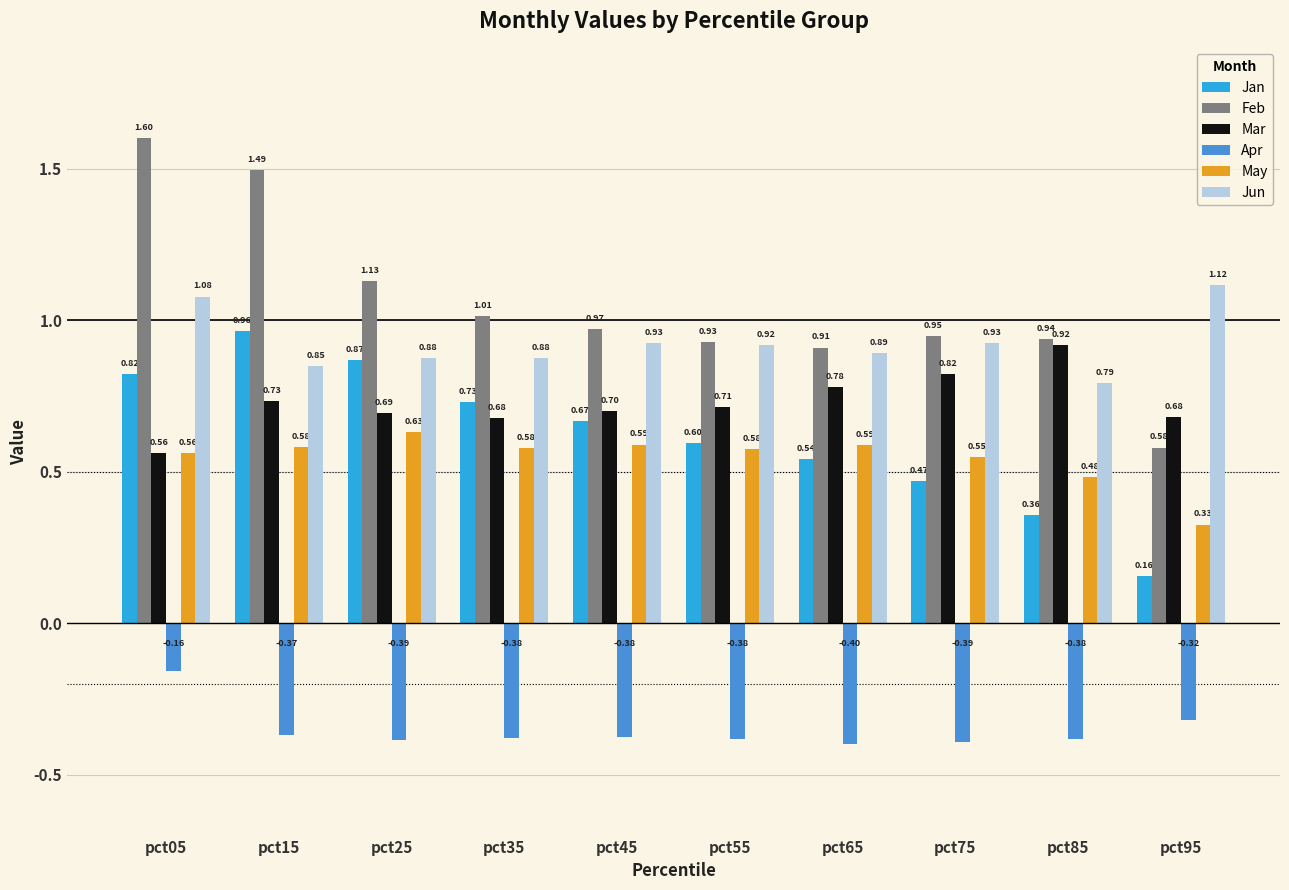

How many distinct data groups are displayed?

6